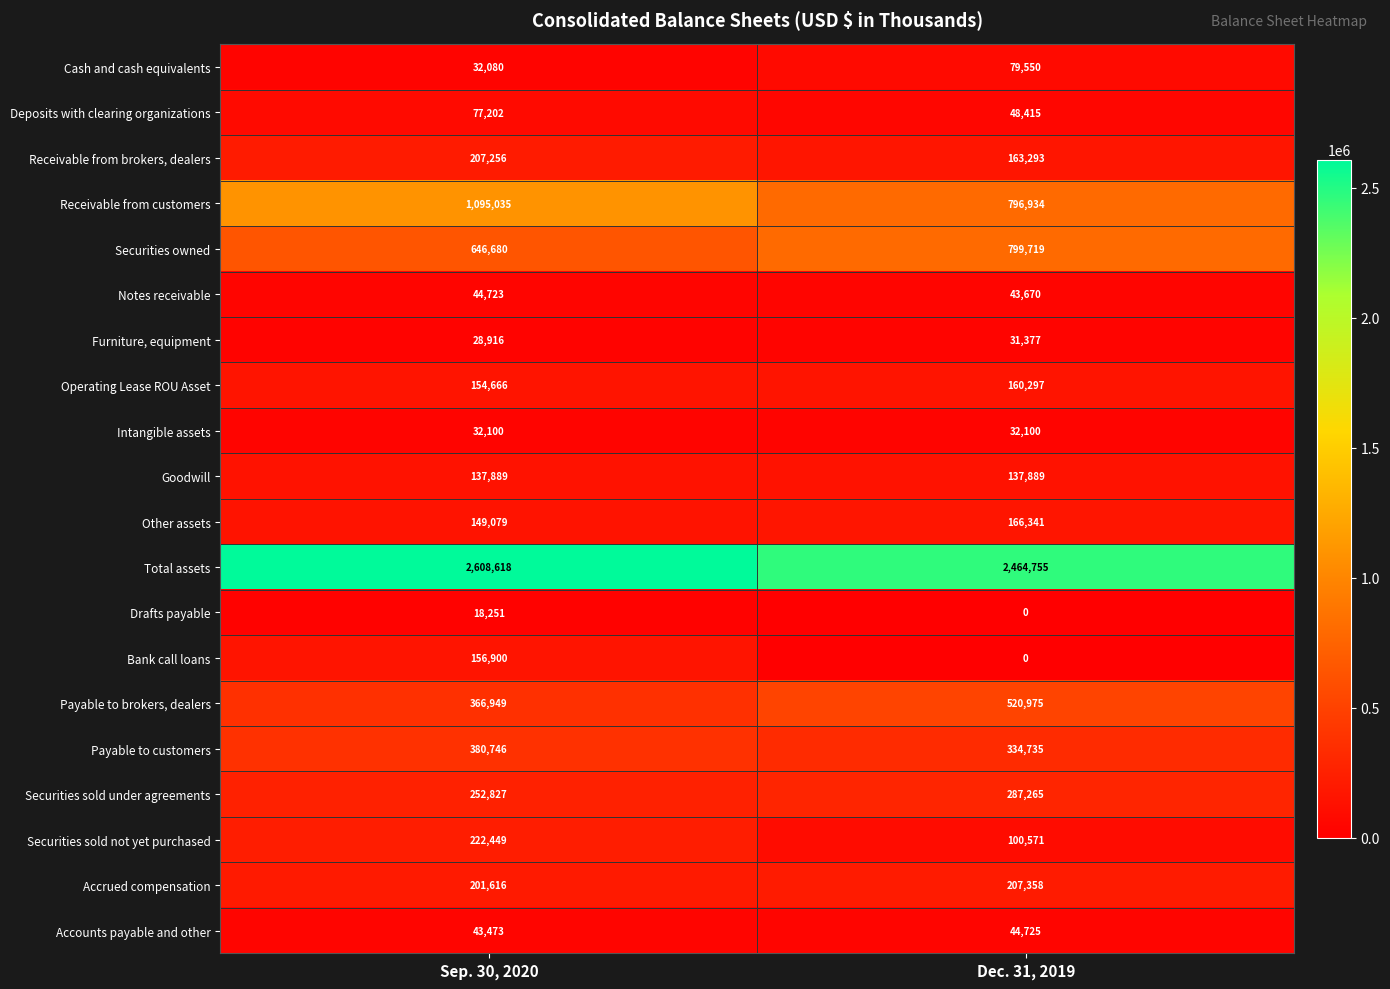

Is it true that Notes receivable equals 44723 at Sep. 30, 2020?

True